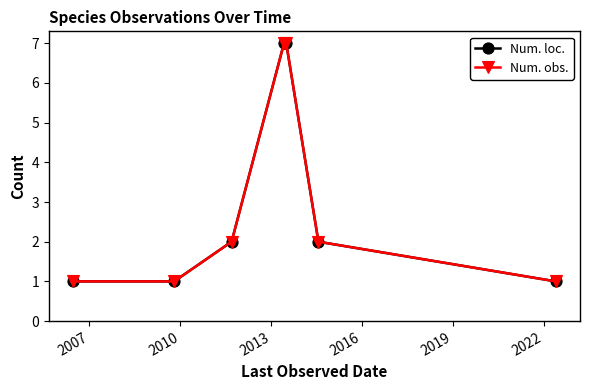

Does the chart have visible grid lines?

No